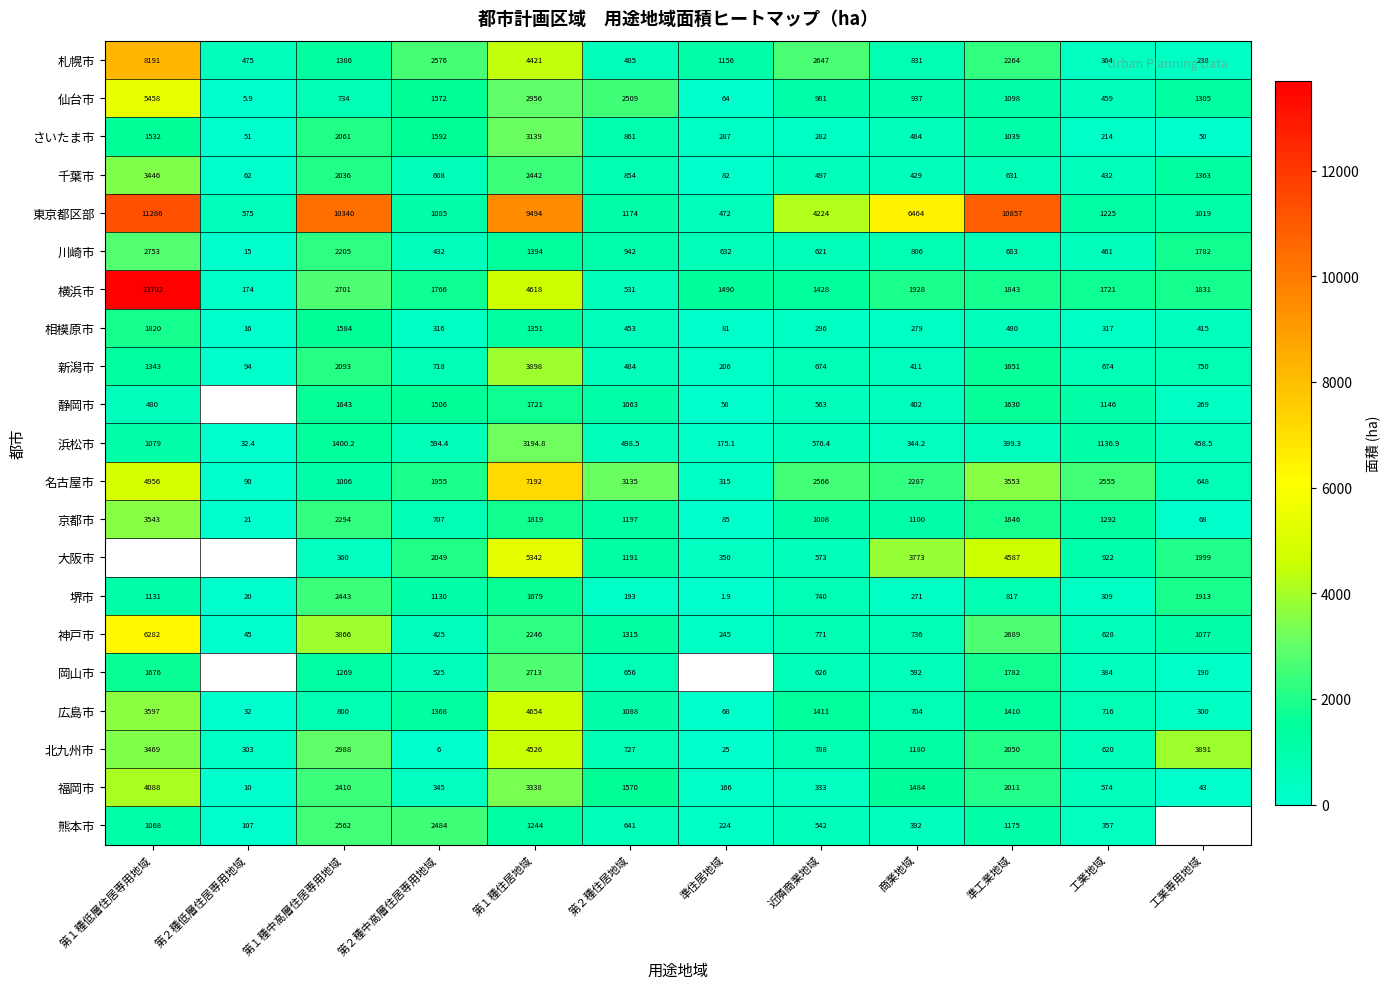

Rank the categories by 神戸市 value from lowest to highest.

第２種低層住居専用地域, 準住居地域, 第２種中高層住居専用地域, 工業地域, 商業地域, 近隣商業地域, 工業専用地域, 第２種住居地域, 第１種住居地域, 準工業地域, 第１種中高層住居専用地域, 第１種低層住居専用地域